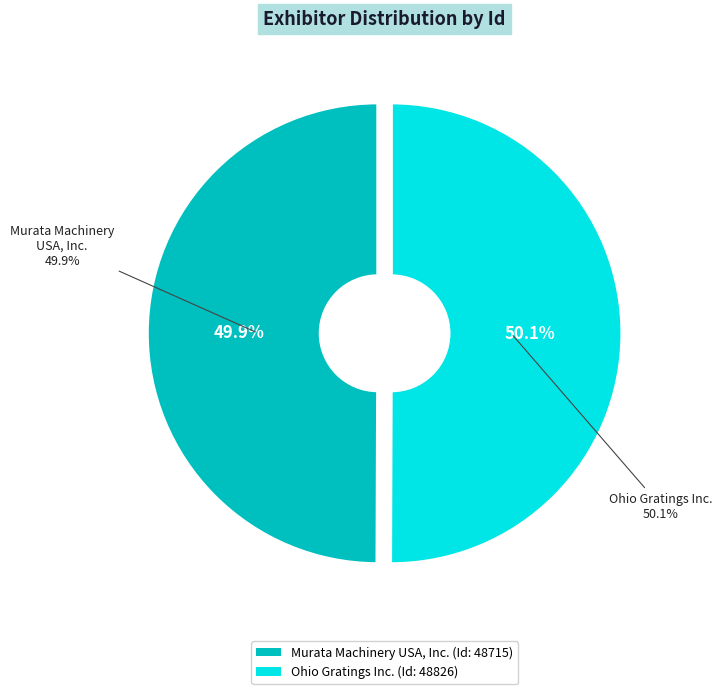

What is the smallest slice in the pie chart?

Murata Machinery USA, Inc.